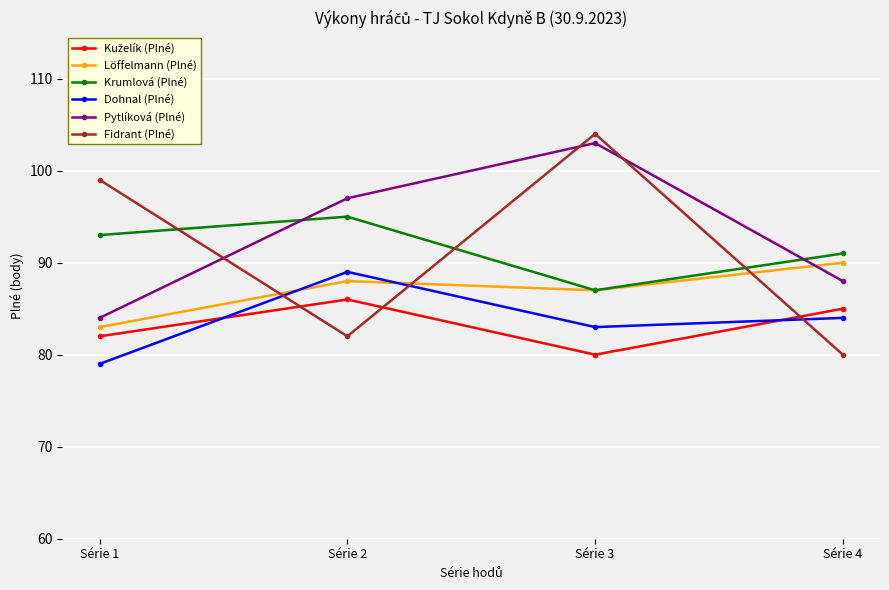

What is the difference between the second highest and minimum values in the Pytlíková (Plné) series?

13